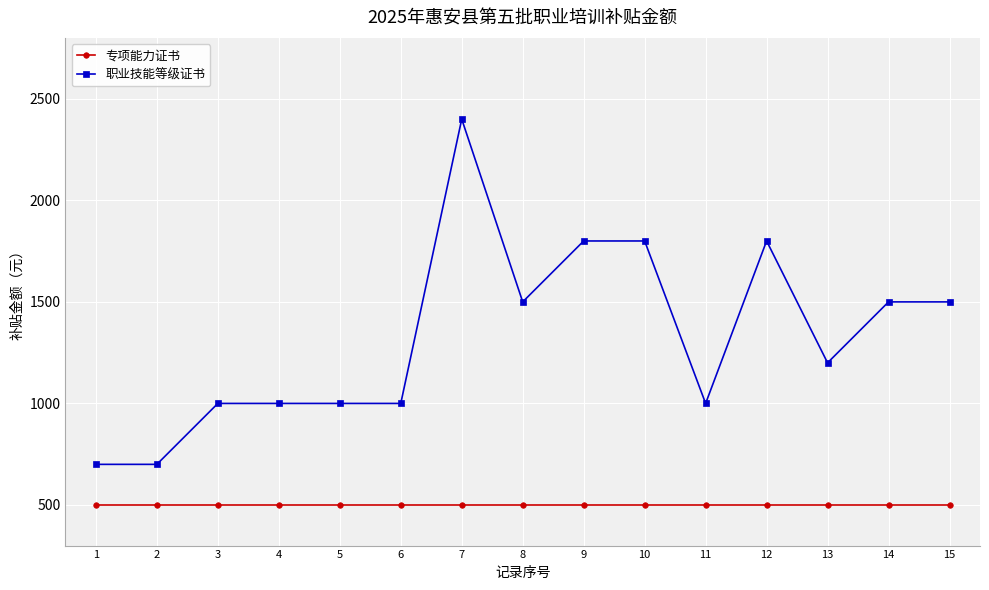

Between 12 and 14, which series saw the biggest shift?

职业技能等级证书